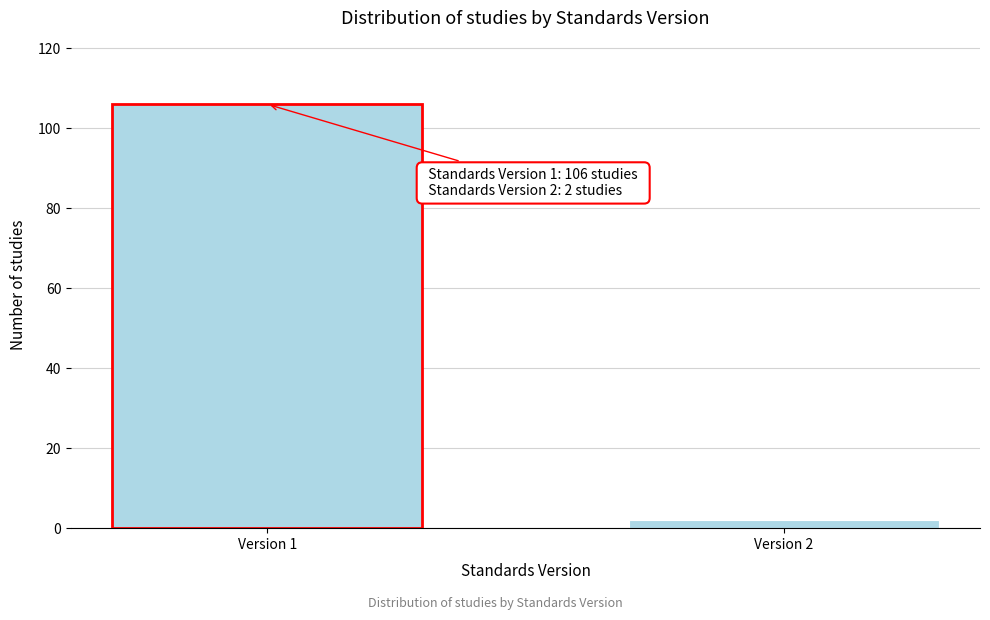

Reading left to right, transcribe all the data shown in this chart.

106	2